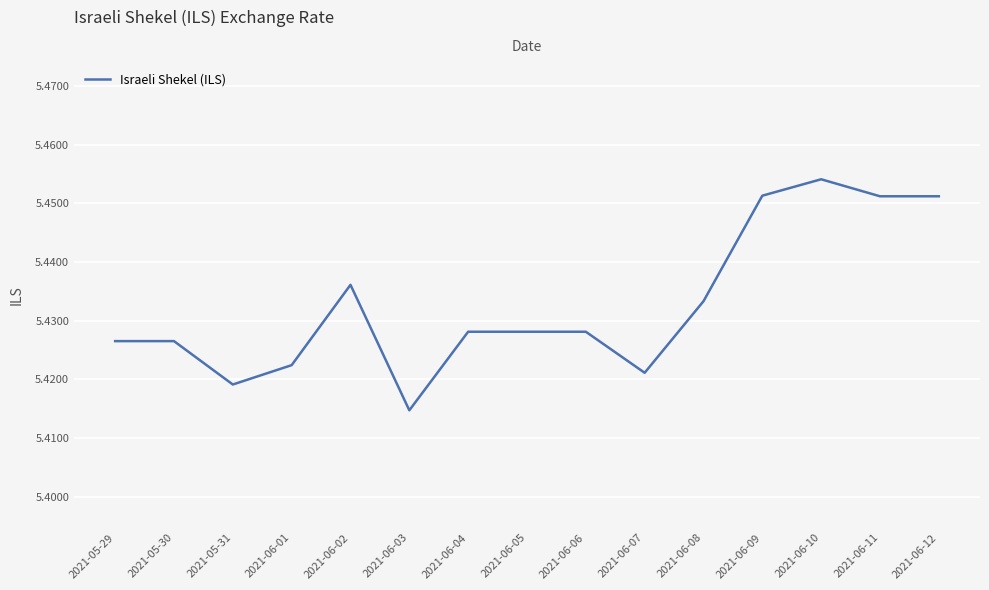

Which label corresponds to the smallest value in the chart?

2021-06-03